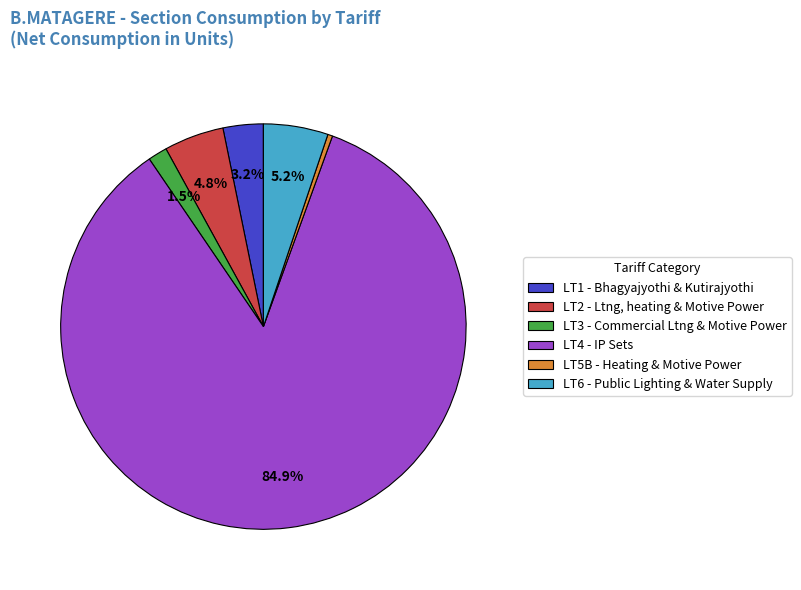

Which category accounts for the majority?

LT4 - IP Sets